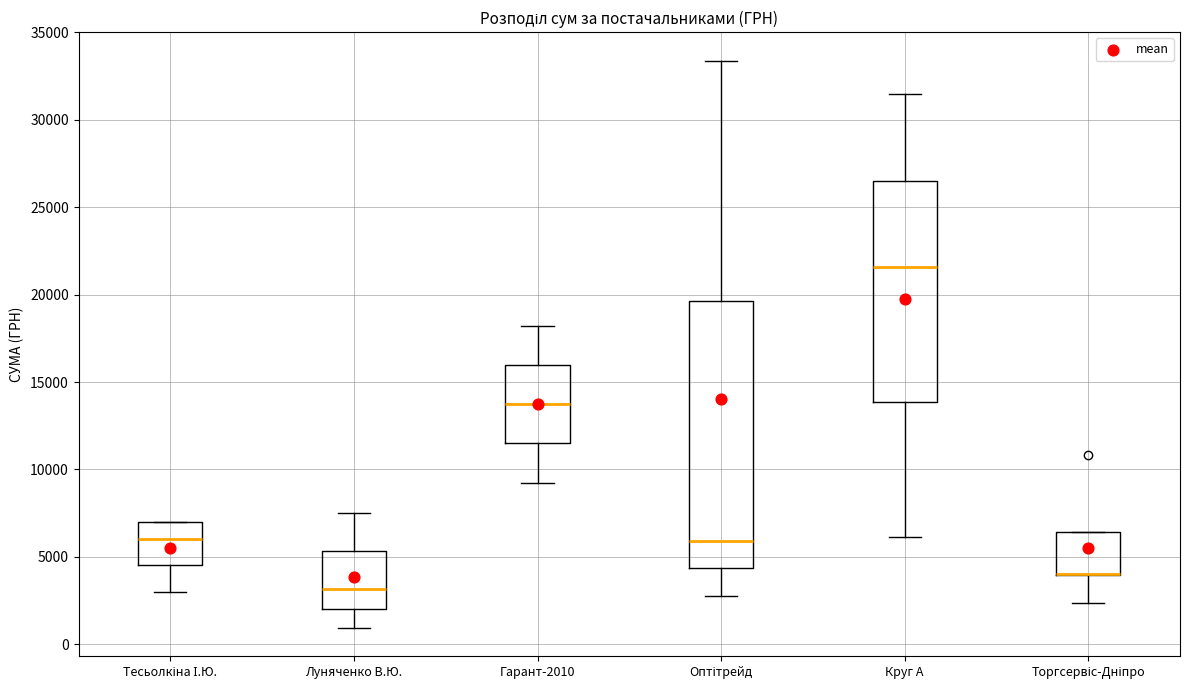

Comparing the boxes themselves (not the whiskers), which one is the tallest?

Оптітрейд